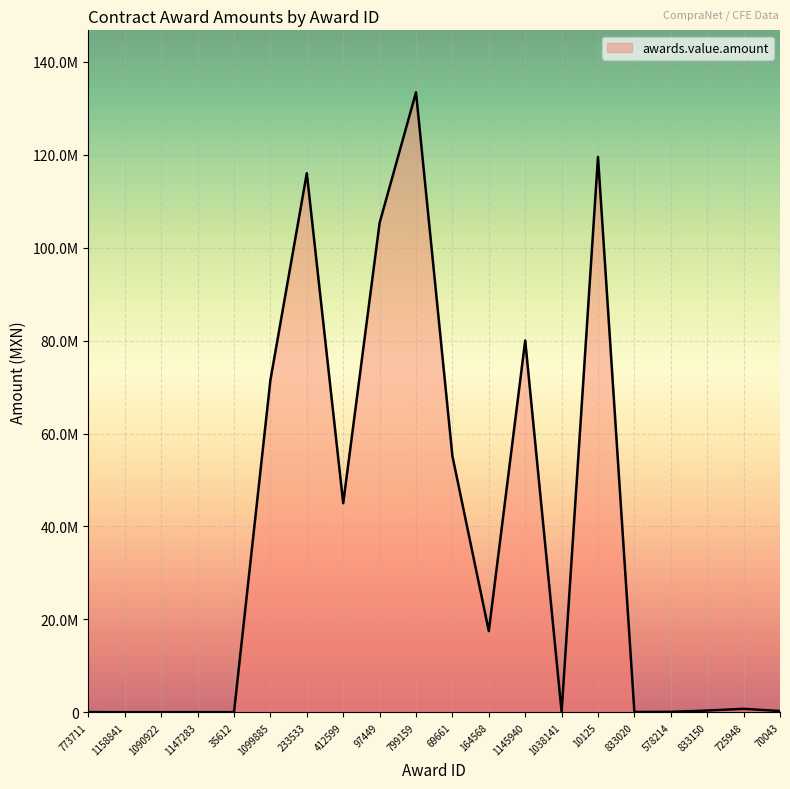

List the labels in order of value, smallest first.

35612, 1090922, 1158841, 1147283, 773711, 833020, 1038141, 578214, 70043, 833150, 725948, 164568, 412599, 69661, 1099885, 1145940, 97449, 233533, 10125, 799159